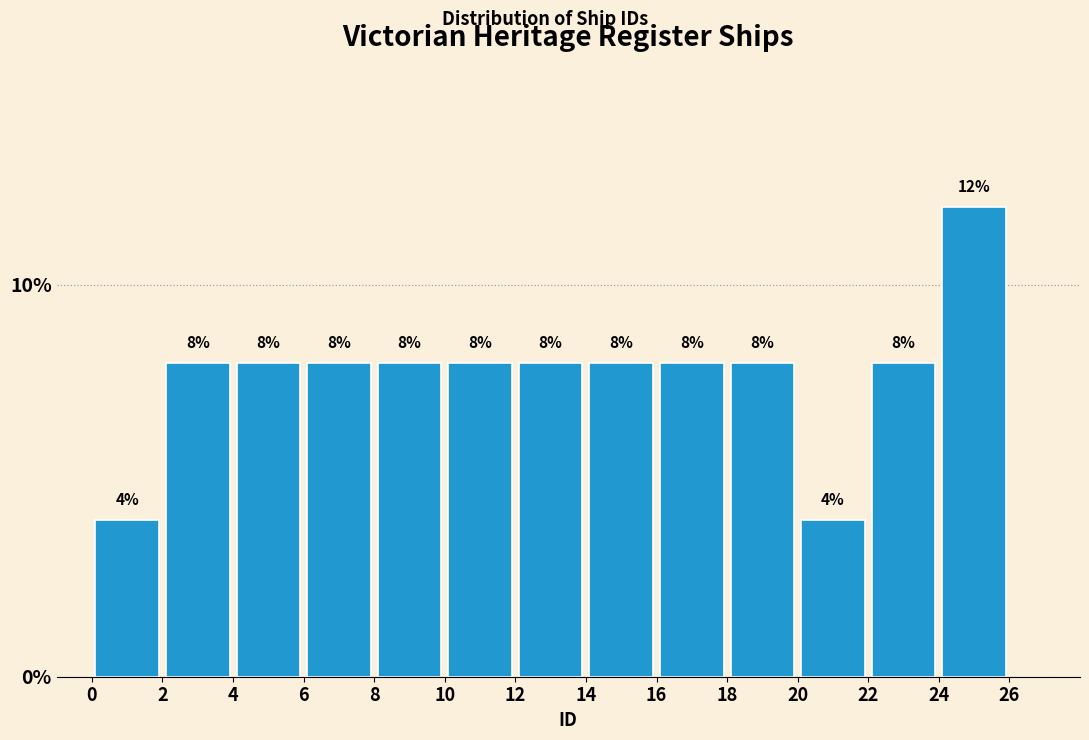

Reading left to right, list every bar in this chart as the range it spans on the x-axis followed by its height.

0 to 2: 4
2 to 4: 8
4 to 6: 8
6 to 8: 8
8 to 10: 8
10 to 12: 8
12 to 14: 8
14 to 16: 8
16 to 18: 8
18 to 20: 8
20 to 22: 4
22 to 24: 8
24 to 26: 12